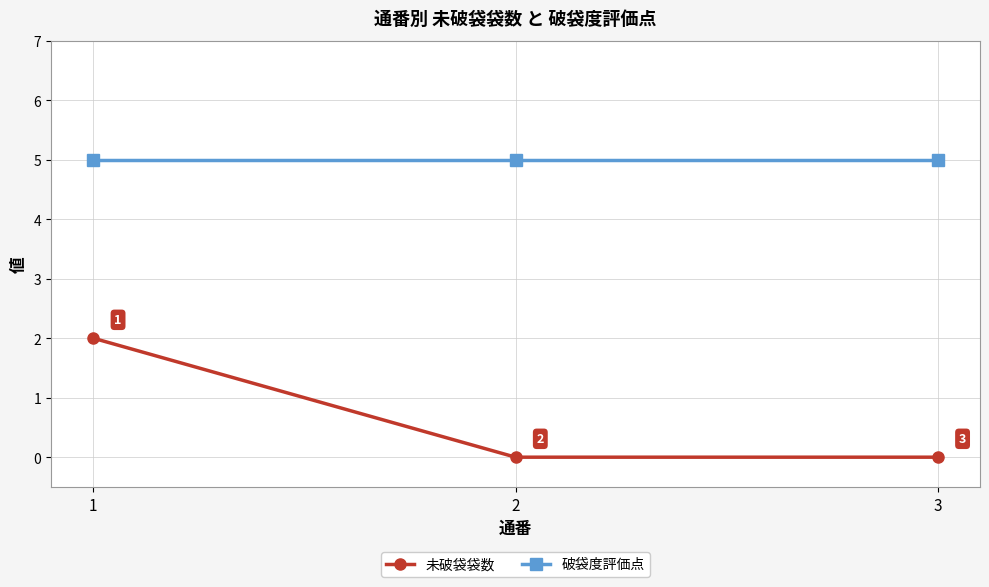

At how many categories does at least one series exceed 0?

3